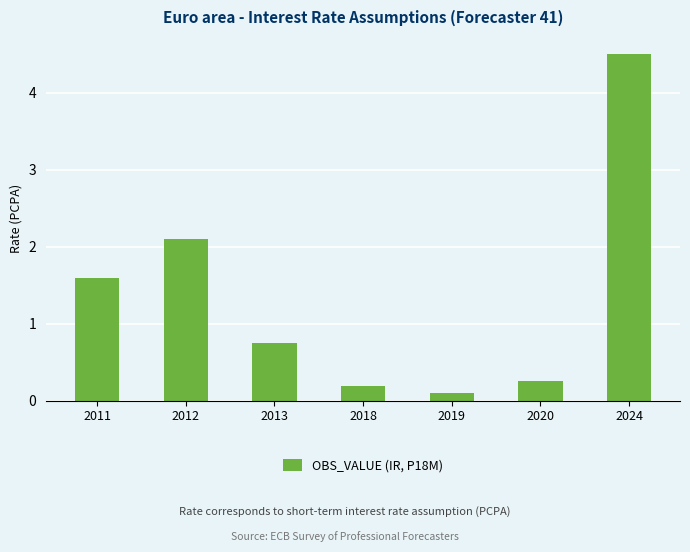

What is the value of the 5th bar from the left?

0.1